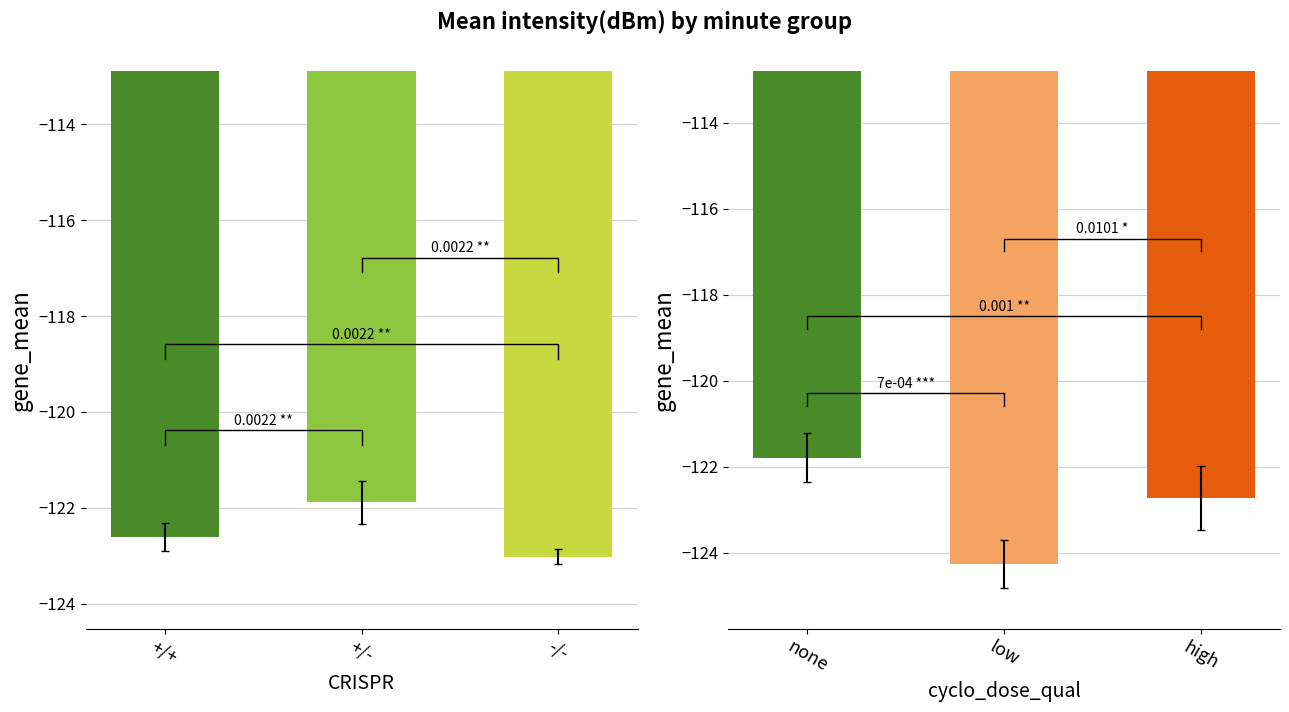

How many values in the none series exceed -122?

1